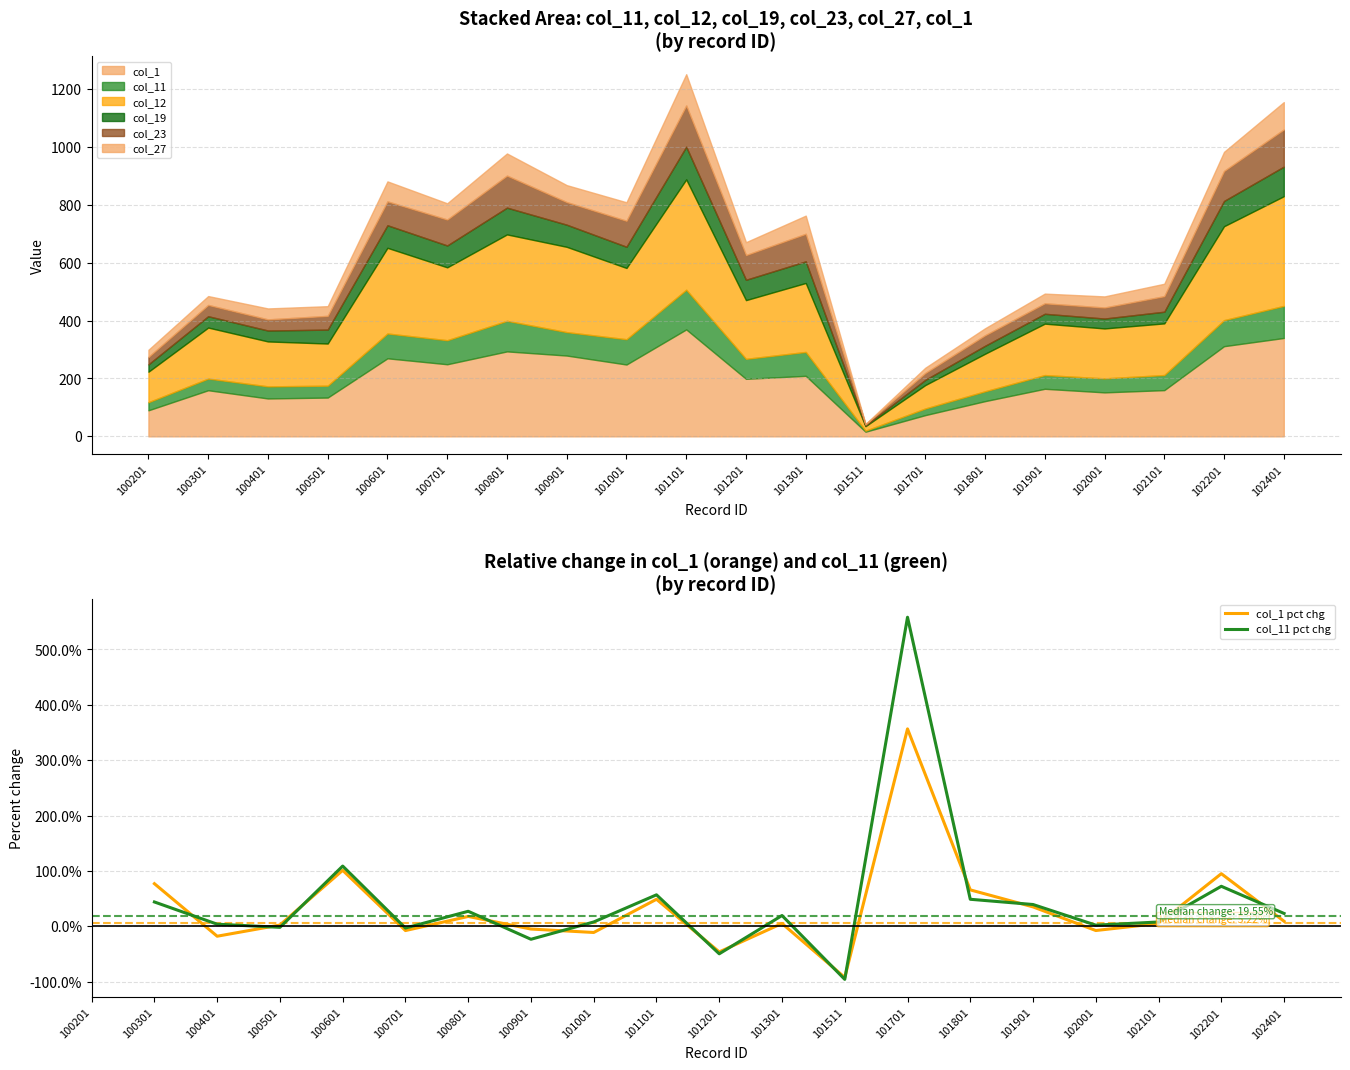

How many col_1 pct chg values are between -7 and 65?

8